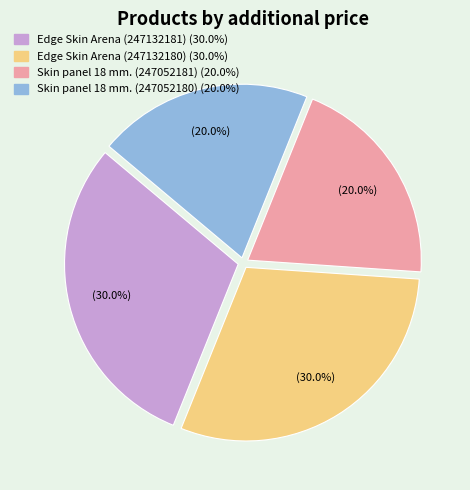

How many segments does this pie chart have?

4